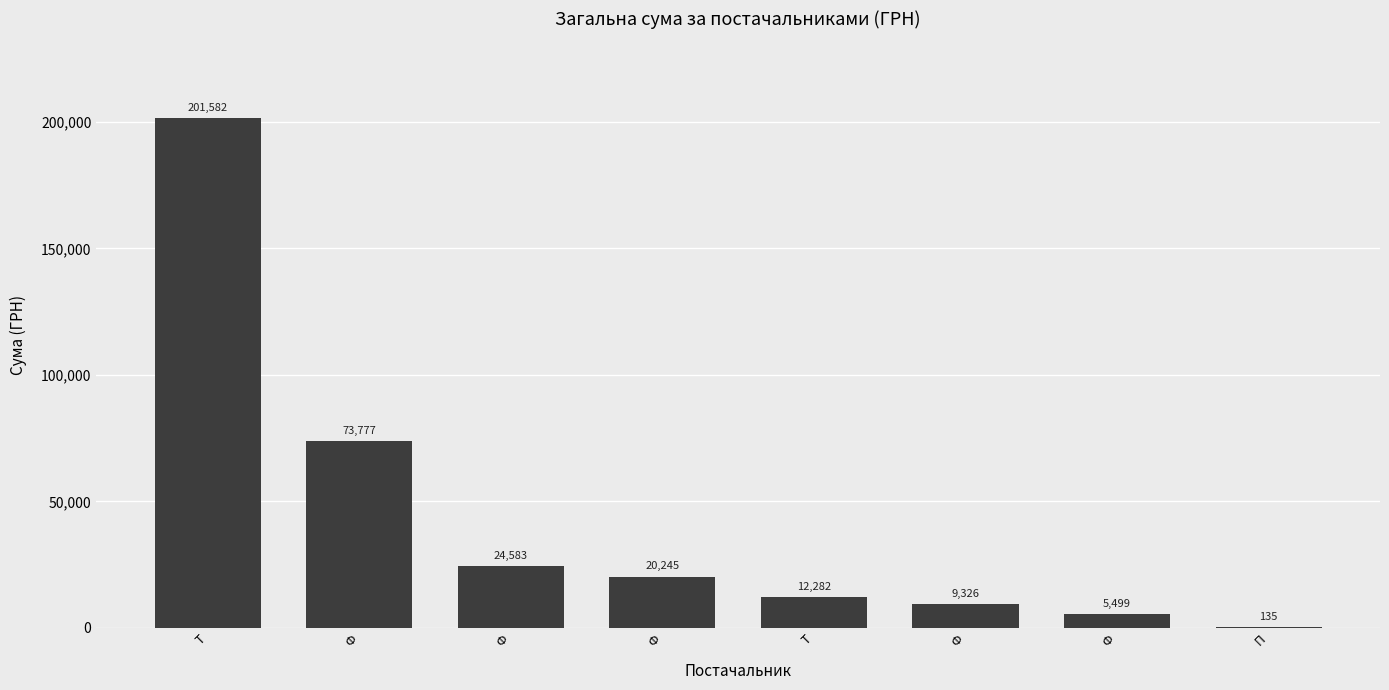

Where does the data first go above 20245?

Т